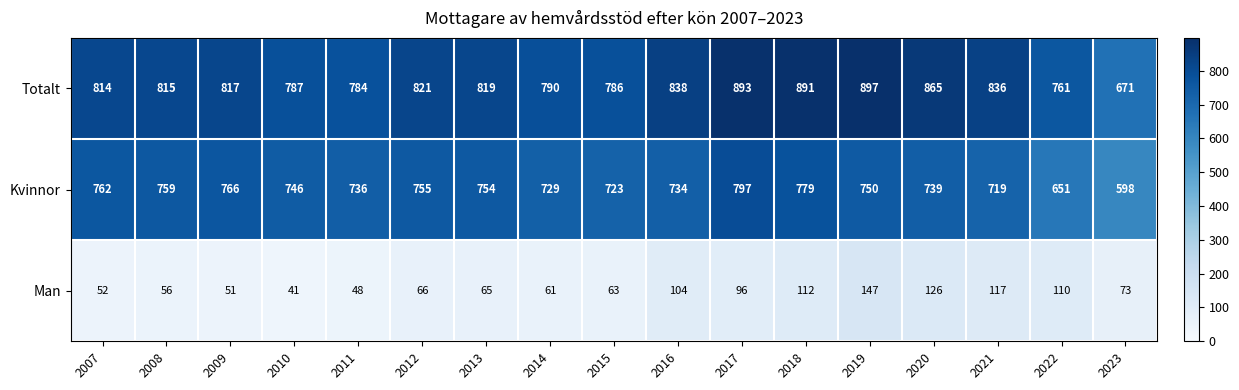

Rank the series at 2023 from lowest to highest value.

Man, Kvinnor, Totalt